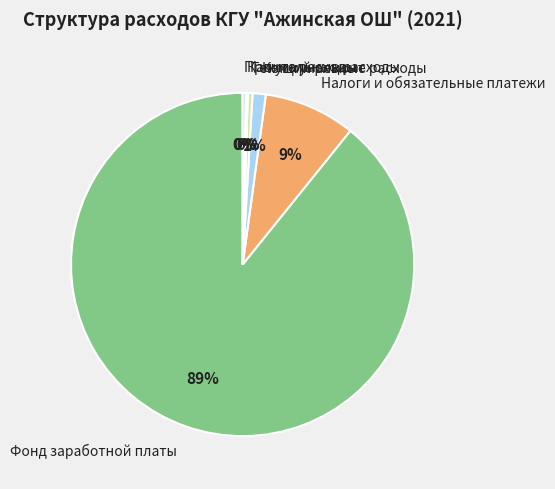

To the nearest percent, what is the average slice percentage?

17%